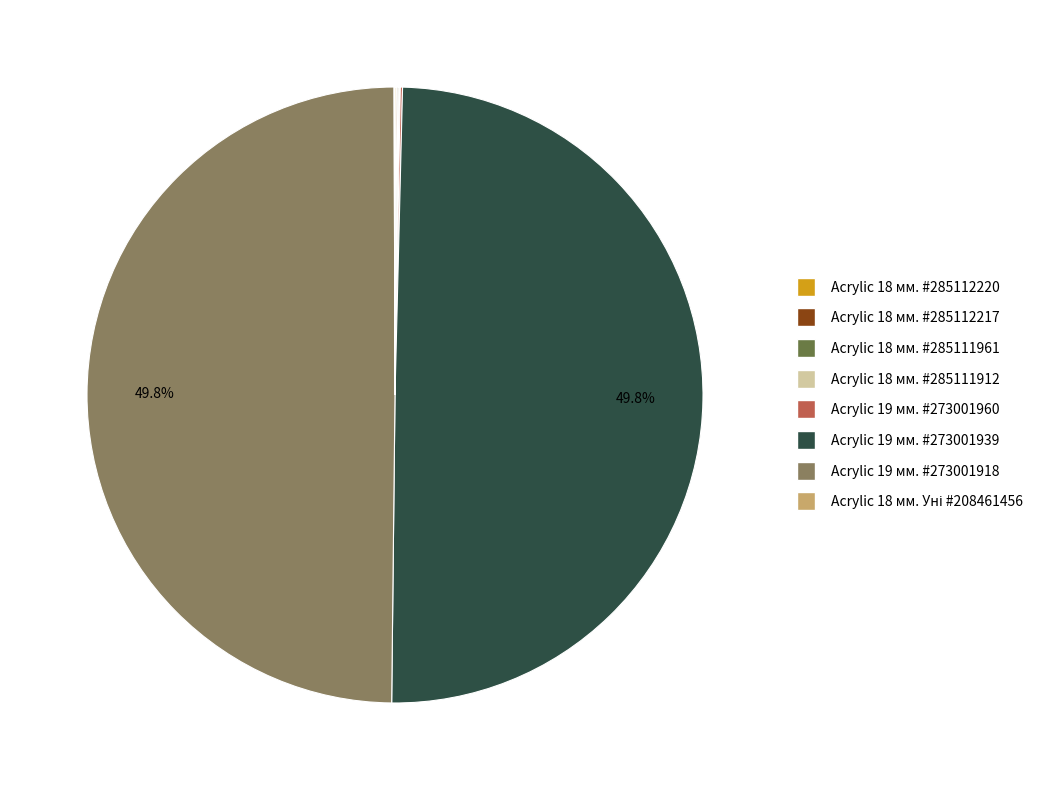

Which slice is the largest?

Acrylic 19 мм. #273001939